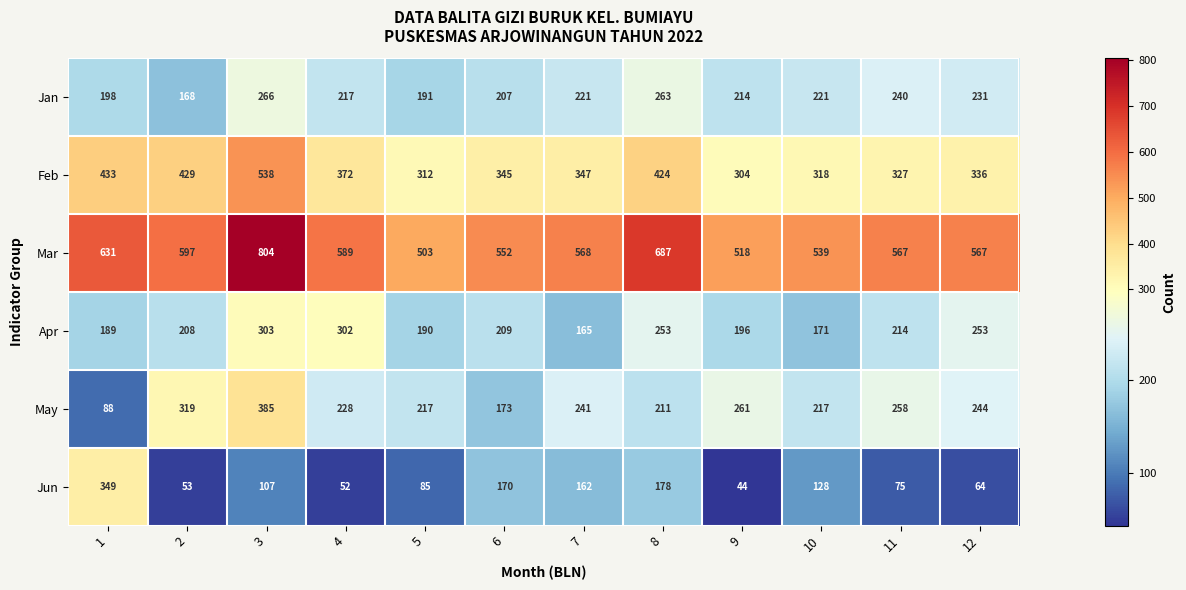

At which category is the sum across all series the highest?

3